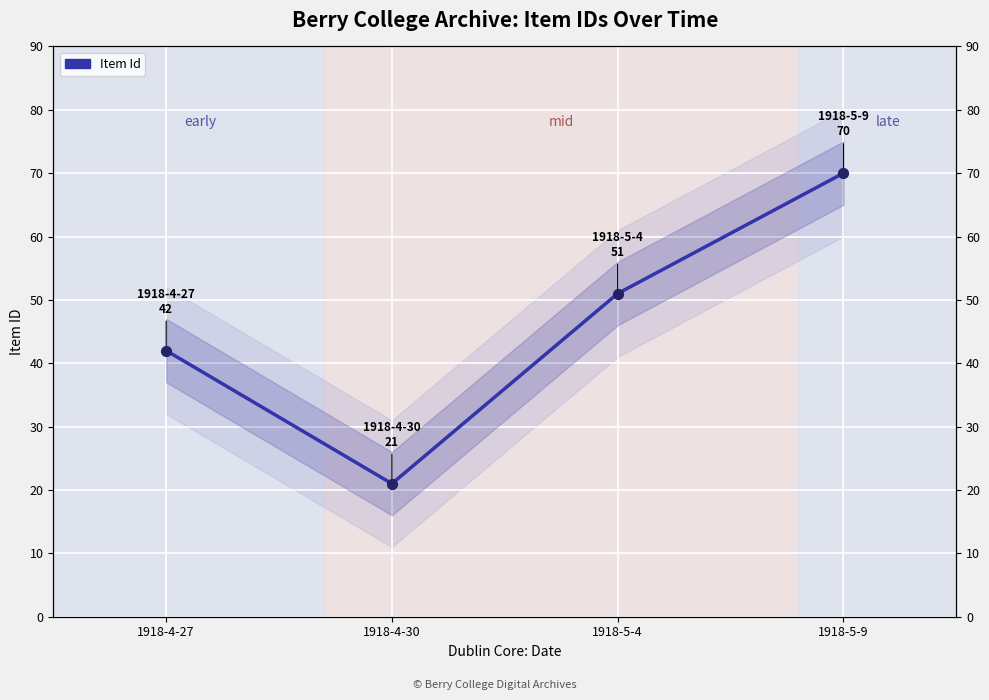

Between 1918-4-27 and 1918-5-4, which is larger?

1918-5-4